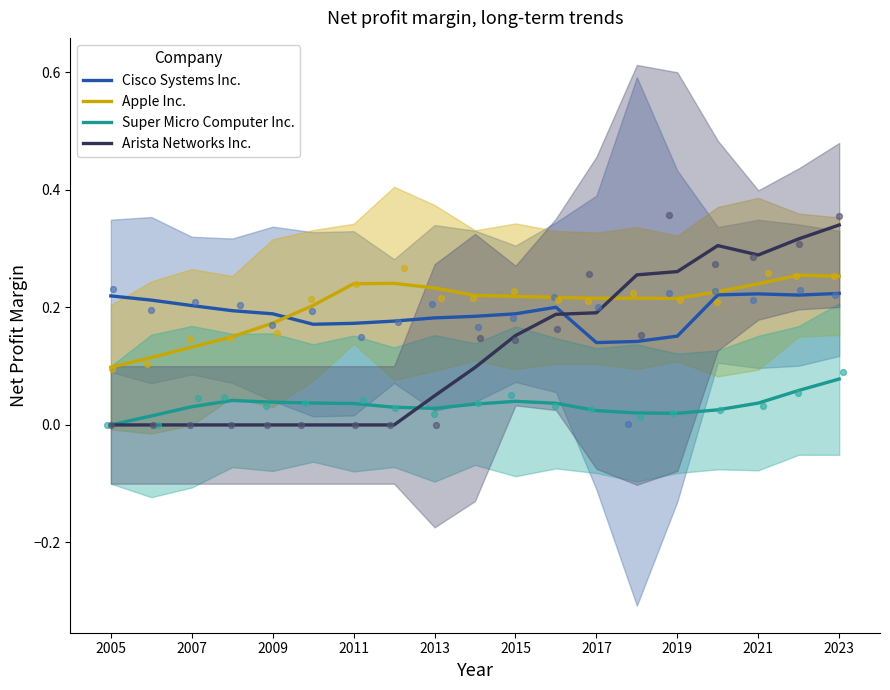

Which series reaches the maximum Y coordinate?

Arista Networks Inc.